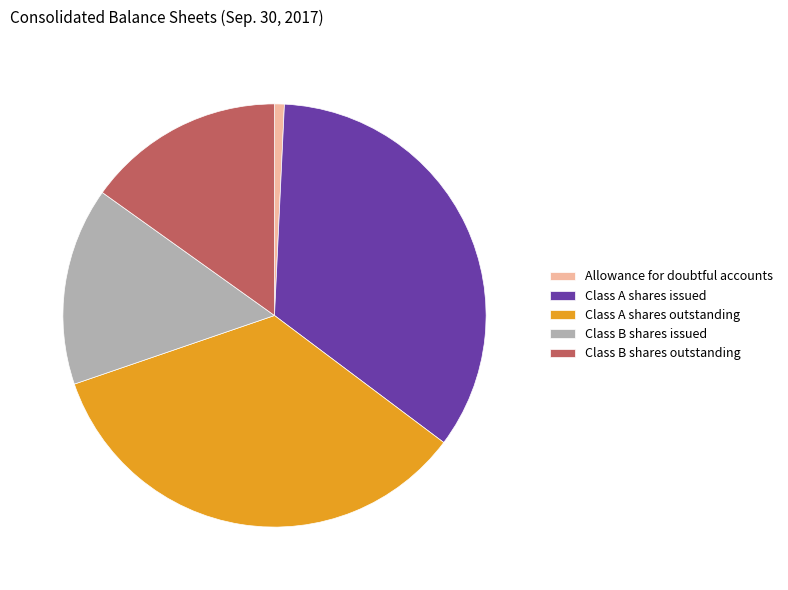

True or false: Class B shares issued accounts for 15% of the total.

True